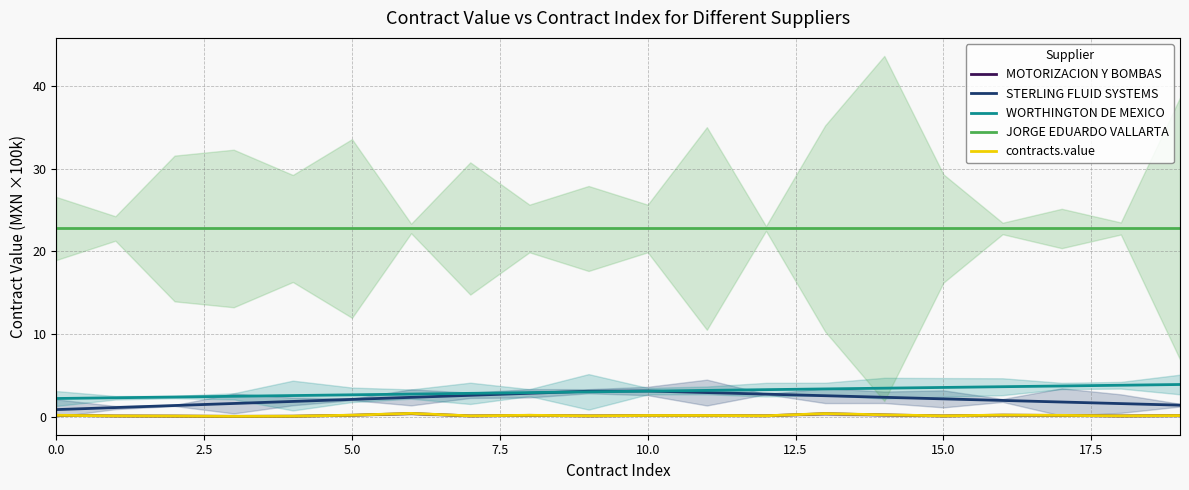

Reading left to right, transcribe all the data shown in this chart.

MOTORIZACION Y BOMBAS: 0.2	0.1	0.1	0.0	0.1	0.2	0.4	0.1	0.2	0.1	0.1	0.1	0.1	0.4	0.2	0.1	0.2	0.2	0.1	0.1
STERLING FLUID SYSTEMS: 0.9	1.1	1.4	1.6	1.8	2.1	2.3	2.6	2.8	3.1	3.1	2.9	2.7	2.5	2.3	2.2	2.0	1.8	1.6	1.4
WORTHINGTON DE MEXICO: 2.2	2.3	2.4	2.5	2.6	2.6	2.7	2.8	2.9	3.0	3.1	3.2	3.3	3.4	3.4	3.5	3.6	3.7	3.8	3.9
JORGE EDUARDO VALLARTA: 22.8	22.8	22.8	22.8	22.8	22.8	22.8	22.8	22.8	22.8	22.8	22.8	22.8	22.8	22.8	22.8	22.8	22.8	22.8	22.8
contracts.value: 0.2	0.1	0.1	0.0	0.1	0.2	0.4	0.1	0.2	0.1	0.1	0.1	0.1	0.4	0.2	0.1	0.2	0.2	0.1	0.1